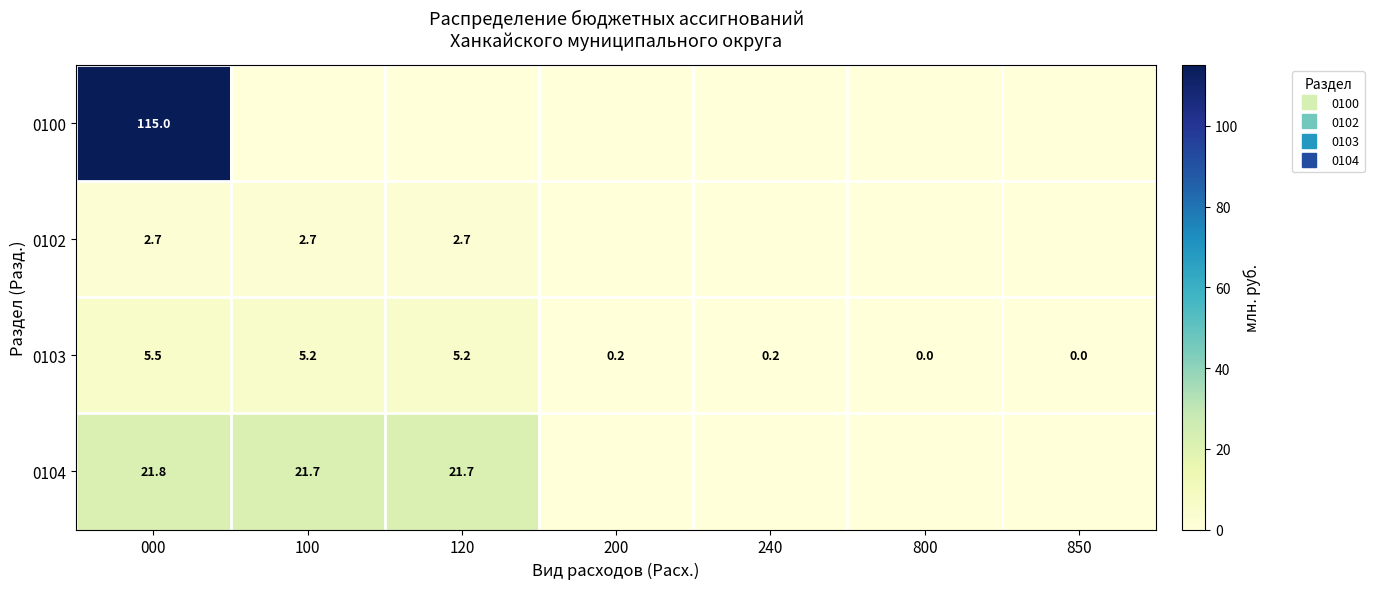

Which label corresponds to the largest value in the chart?

000